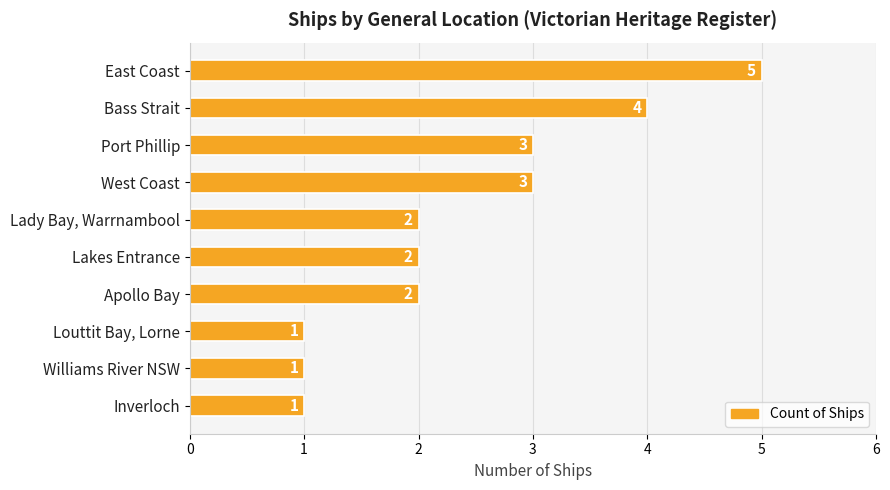

Are the bars horizontal?

Yes